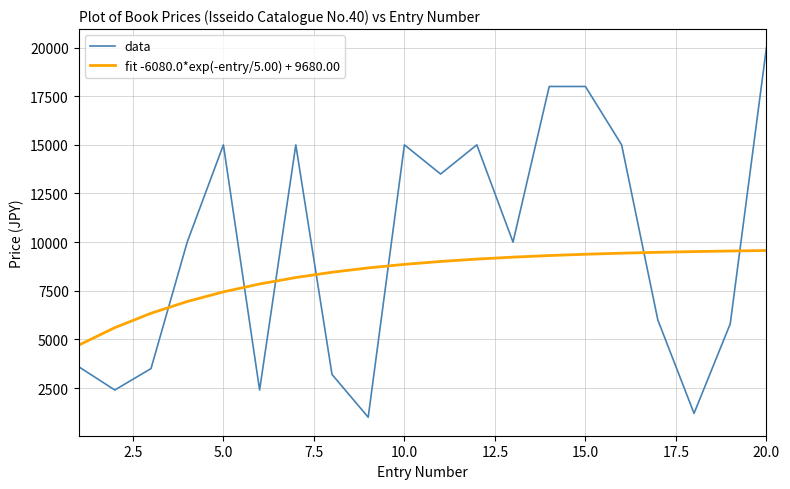

Which series has the largest range (max minus min)?

data